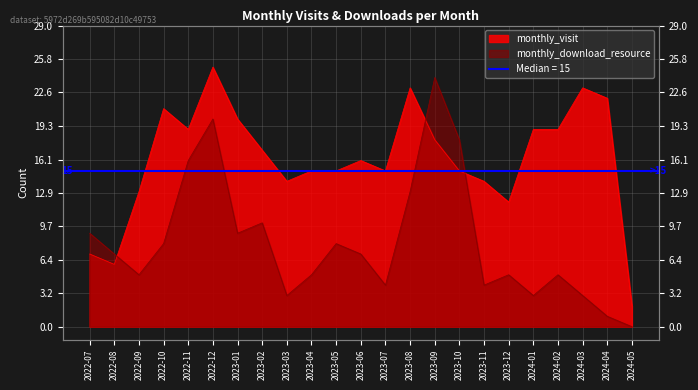

What is the average value of the monthly_visit series?

16